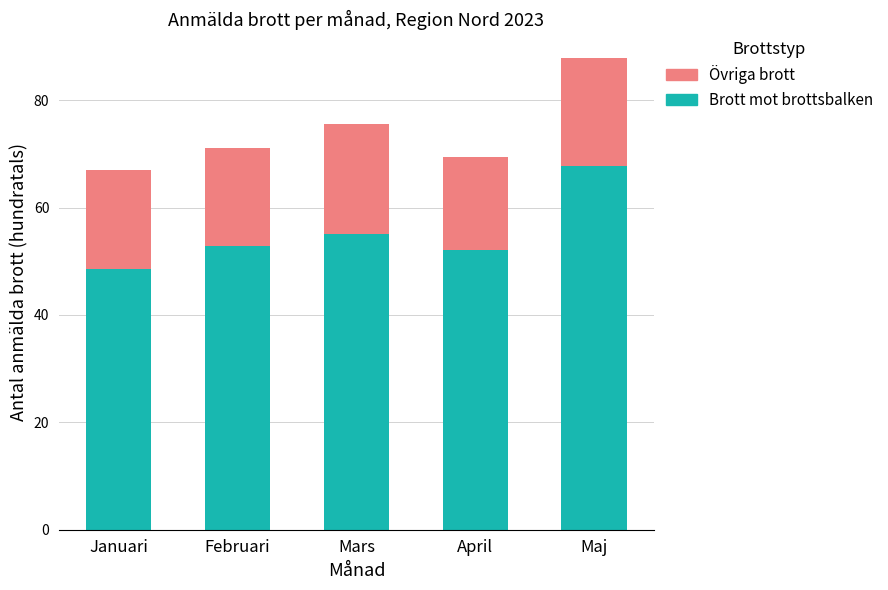

What is the highest value of the Brott mot brottsbalken series?

67.8